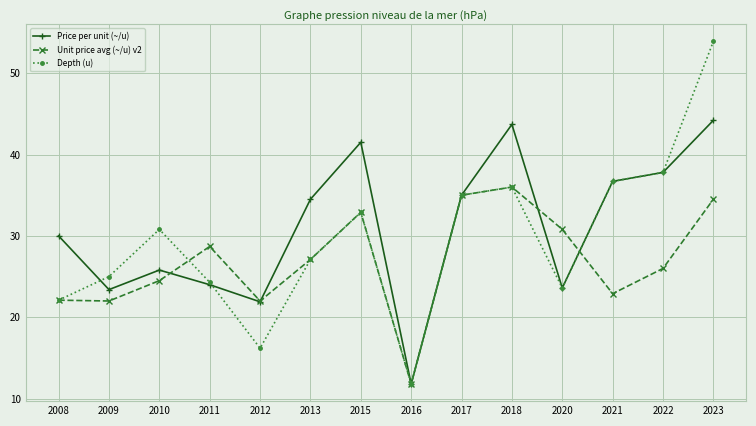

In Price per unit (~/u), how many points are lower than both neighbors (excluding endpoints)?

4